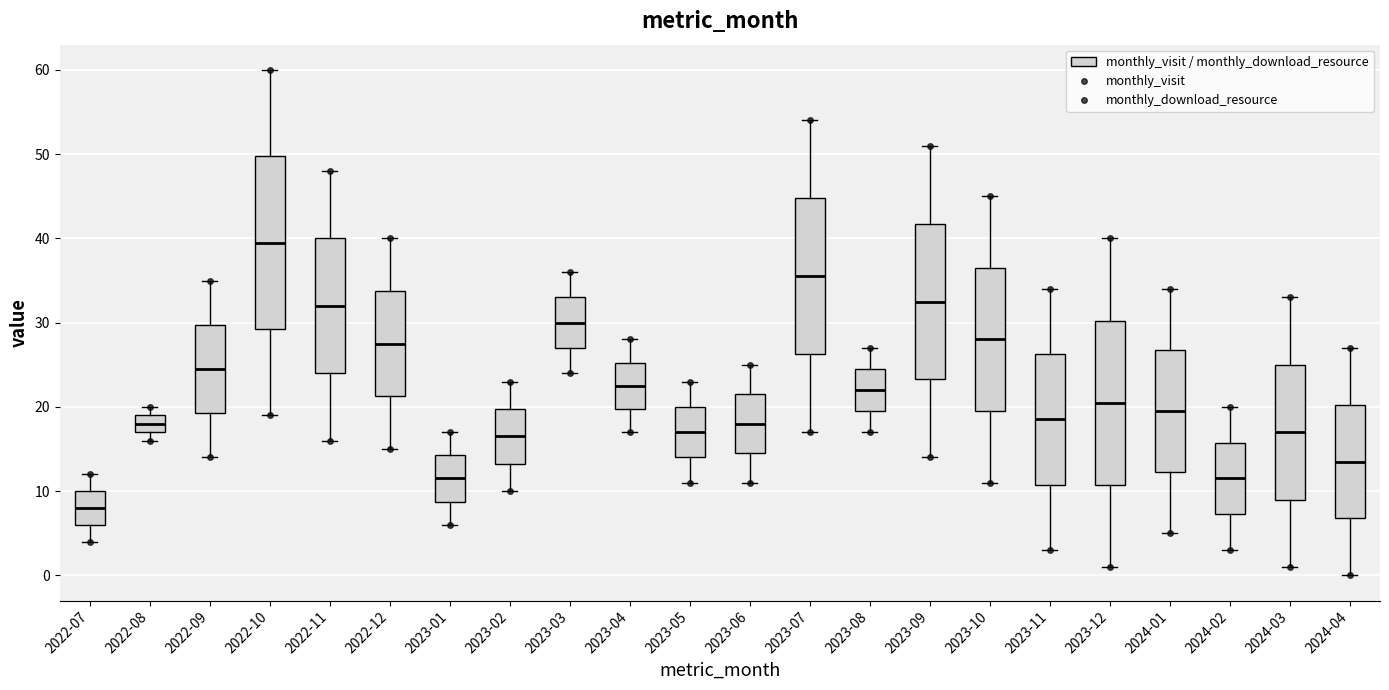

Where is the upper edge of the box for 2023-06 on the y-axis? The values are not printed on the chart, so give them approximately, as read against the axis.

22